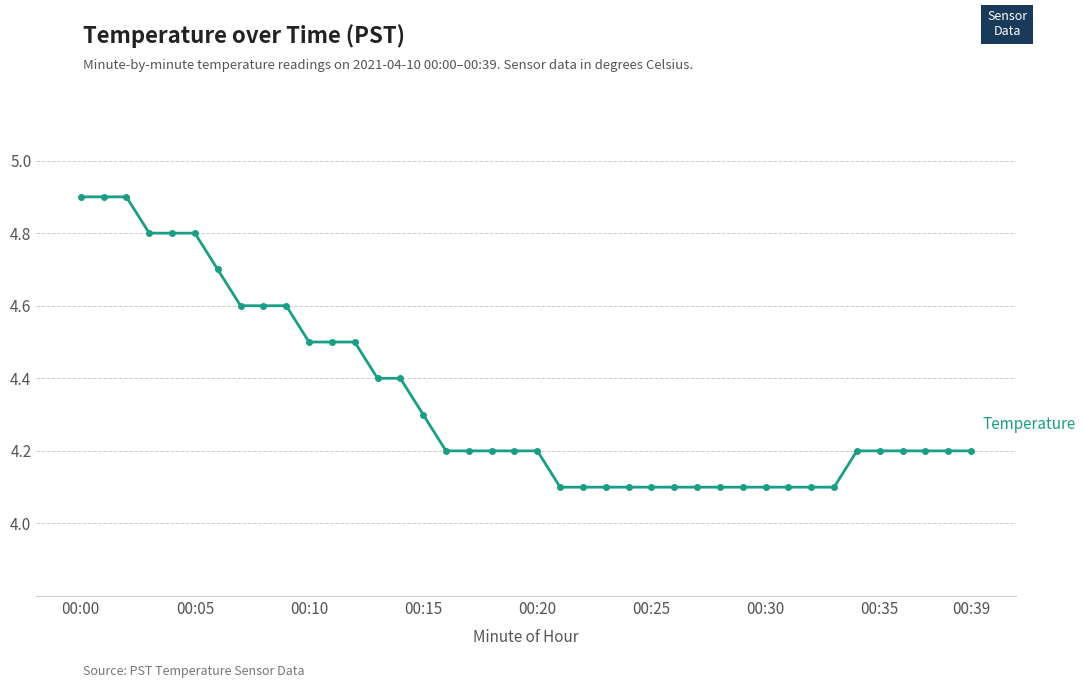

What is the value of the 23rd point from the left?

4.1